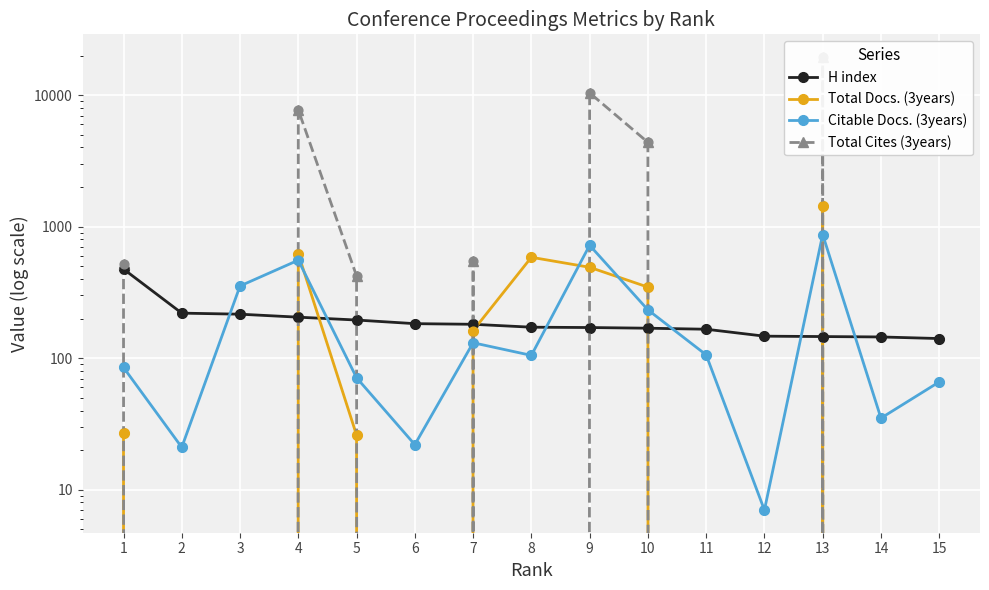

Which series has the widest spread of Y values?

Total Cites (3years)